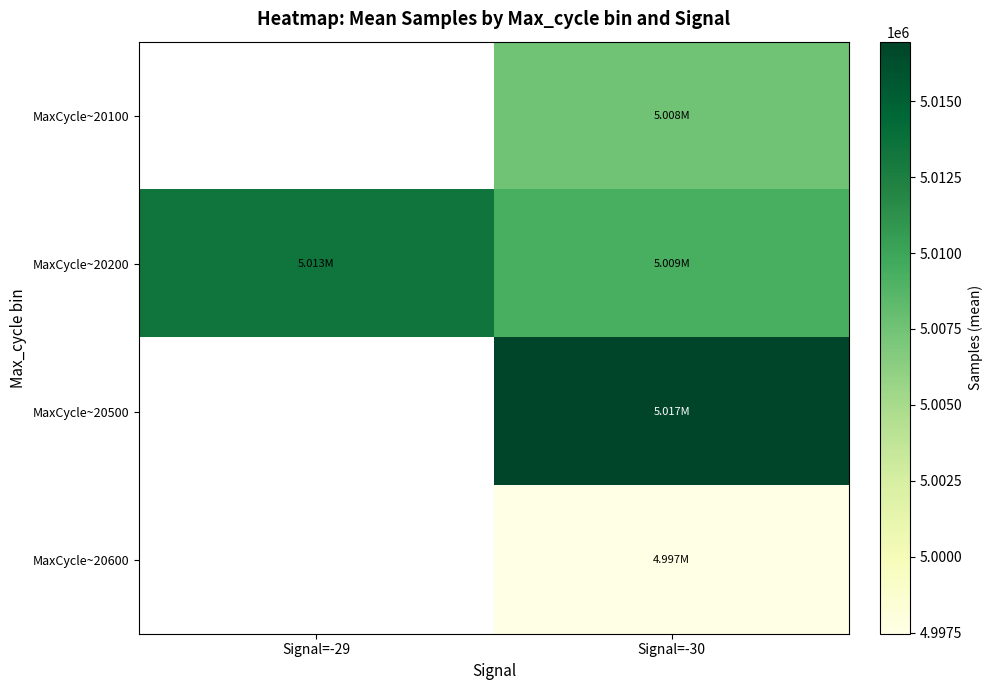

What is the maximum value shown in the chart?

5016959.0